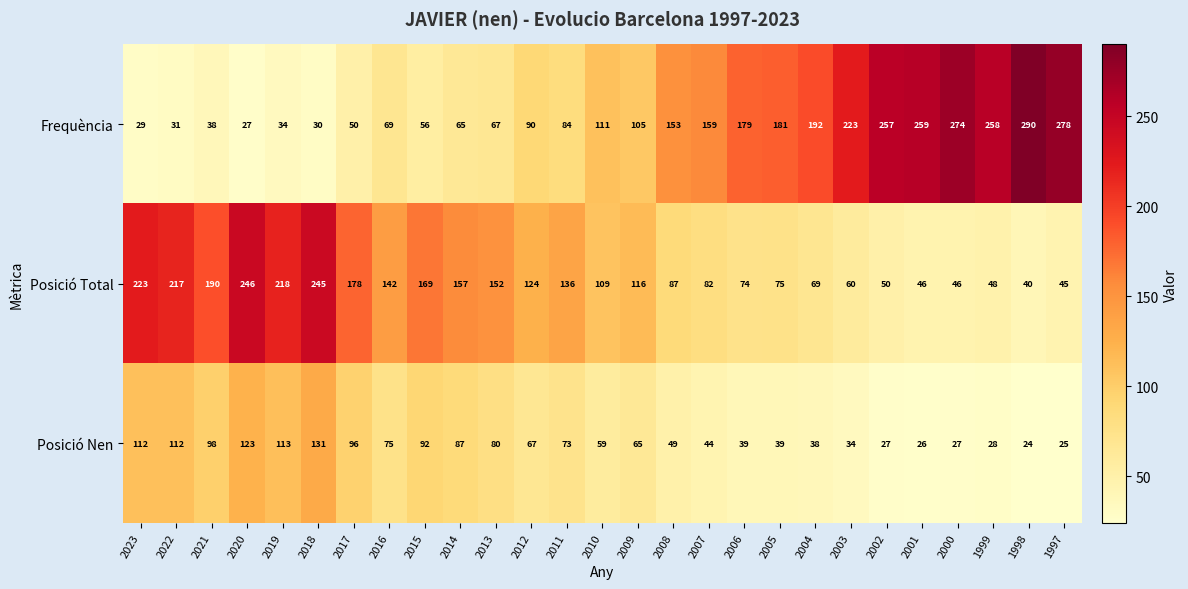

What is the spread (max minus min) of values at 2000?

247